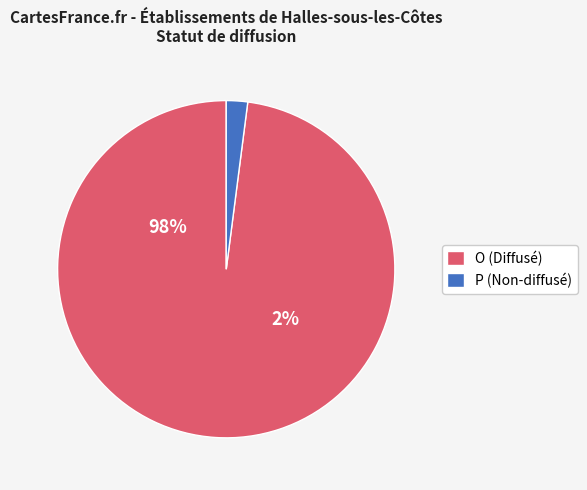

Which slice represents more than half of the pie?

O